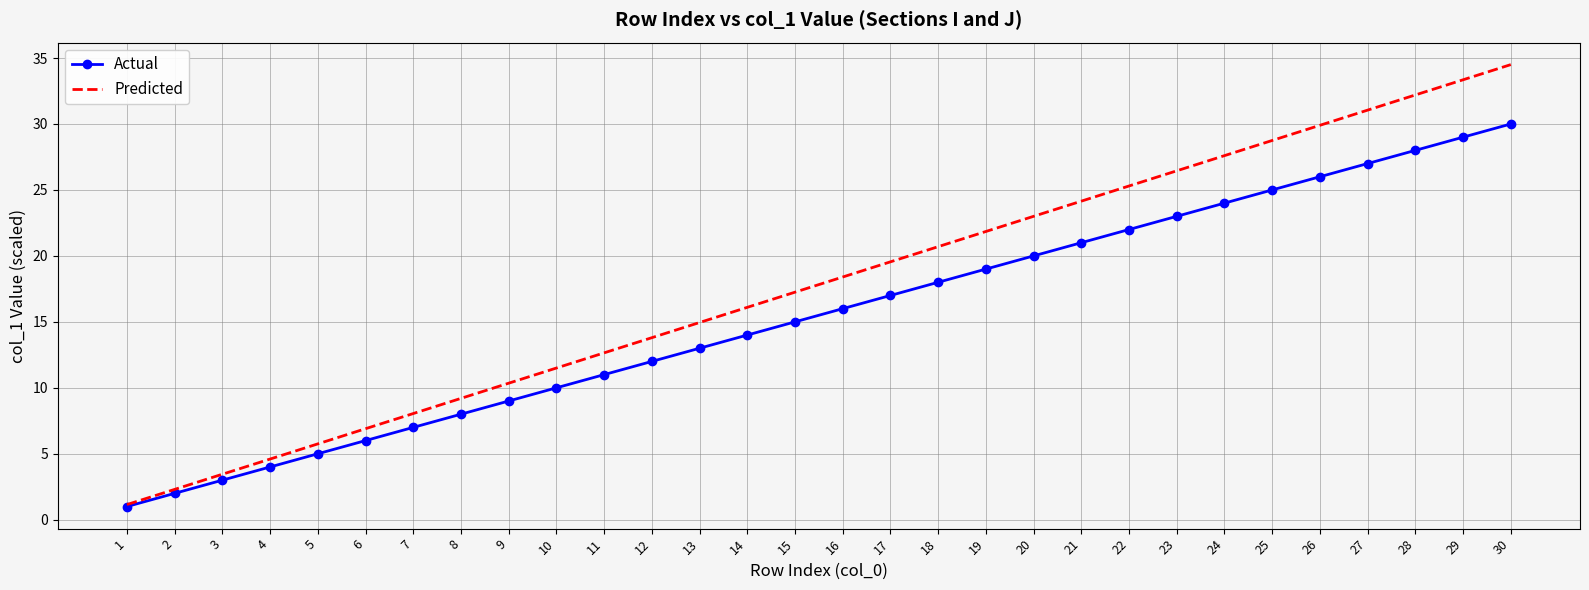

Rank the series by their average value, from highest to lowest.

Predicted, Actual